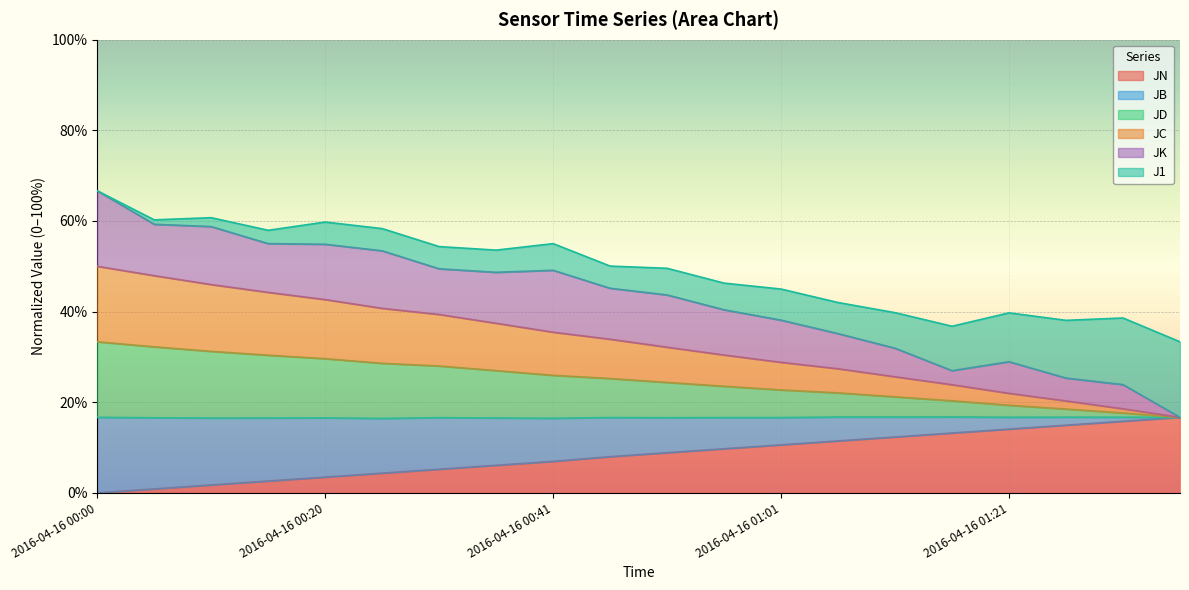

How many categories are shown in the chart?

20